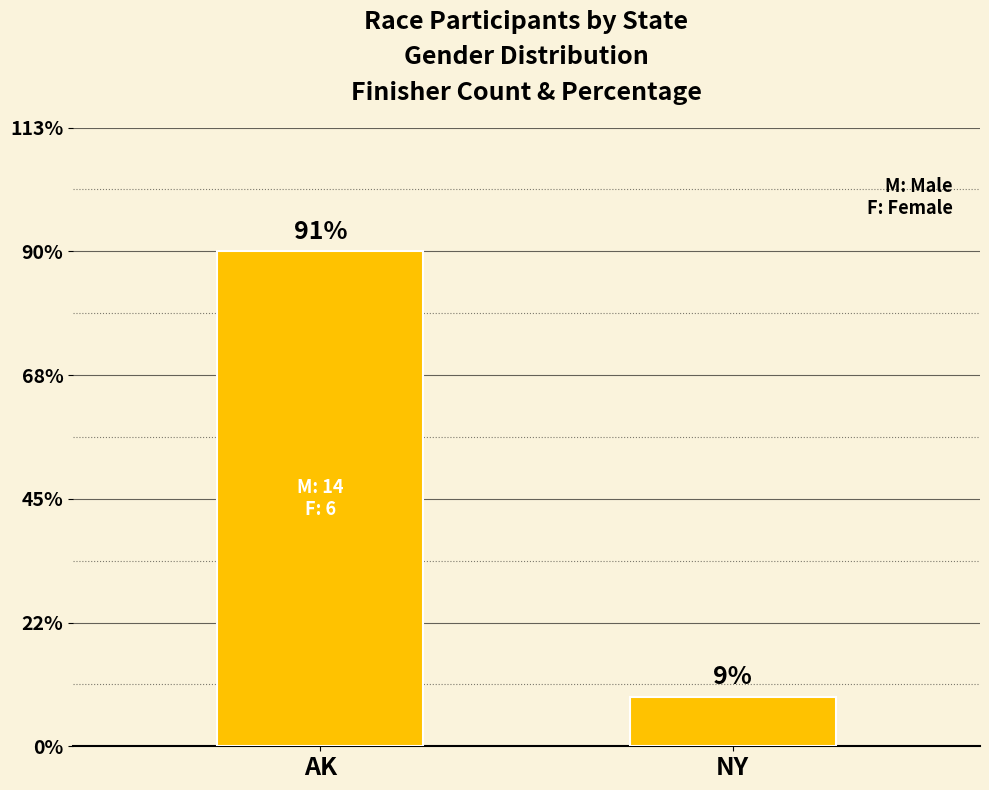

The value at AK is 20. True or false?

True